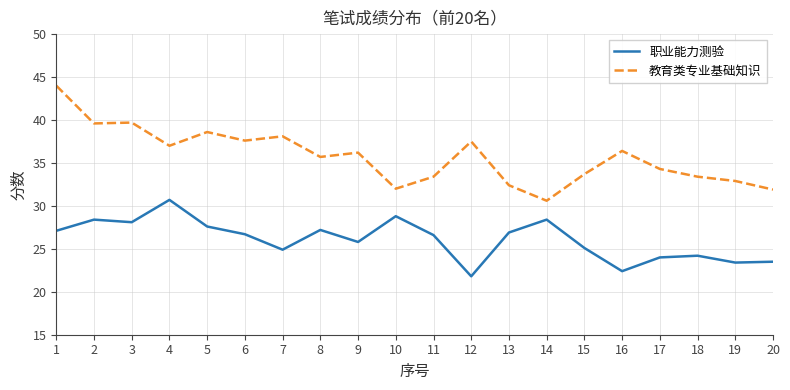

Where does the 职业能力测验 series first go above 26?

1